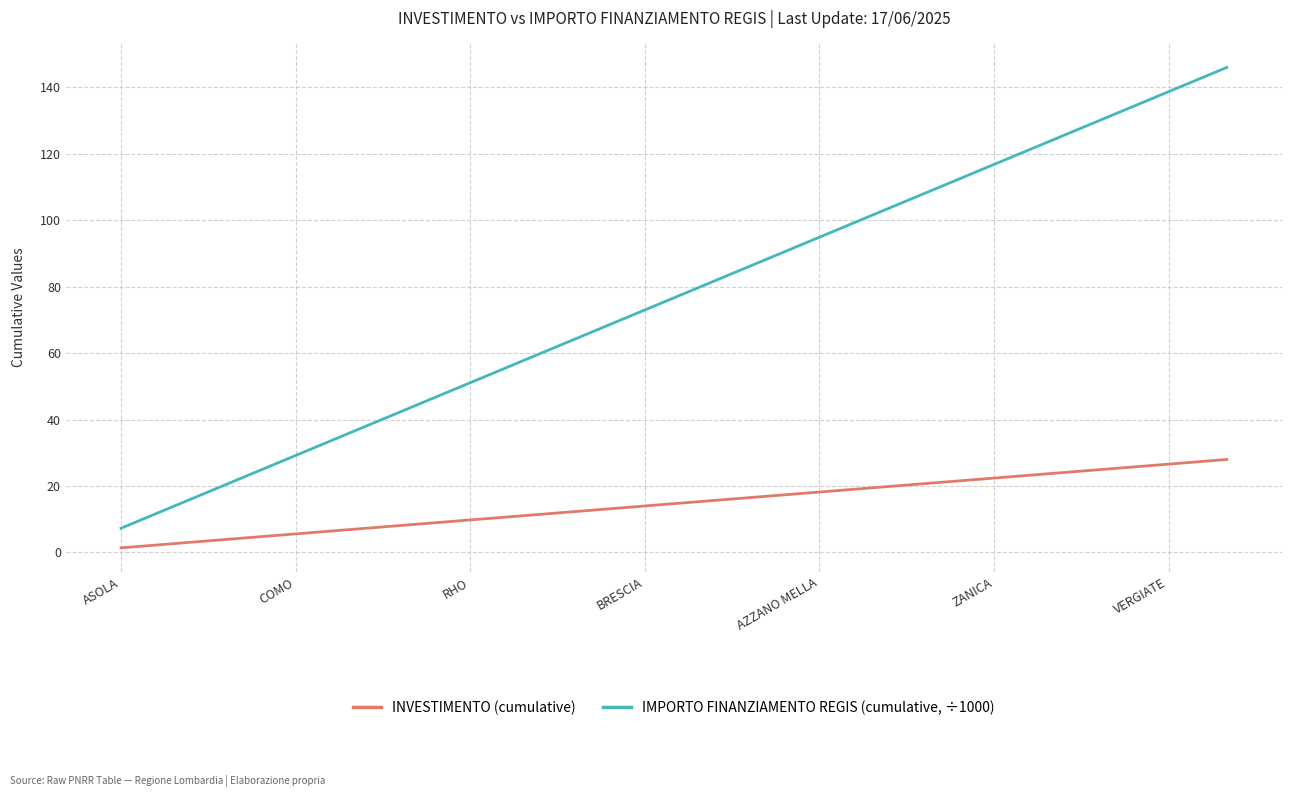

What is the maximum value shown in the chart?

146.0